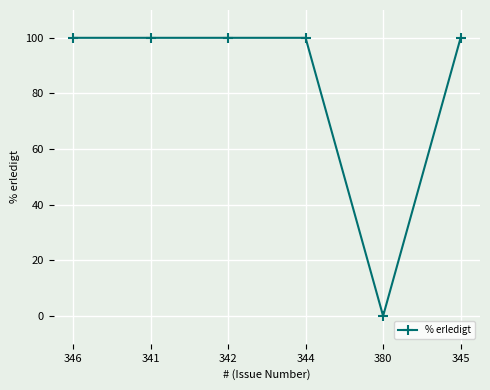

How many lines are shown in the chart?

1